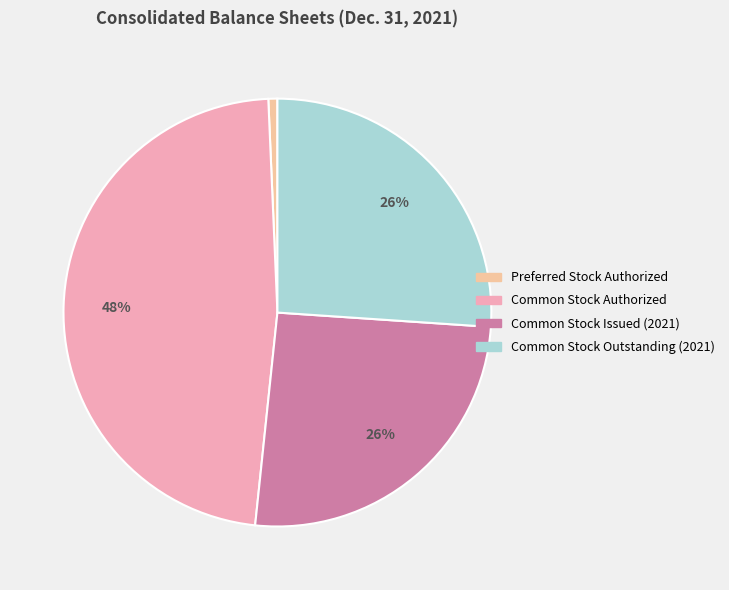

Count the number of slices in the pie.

4